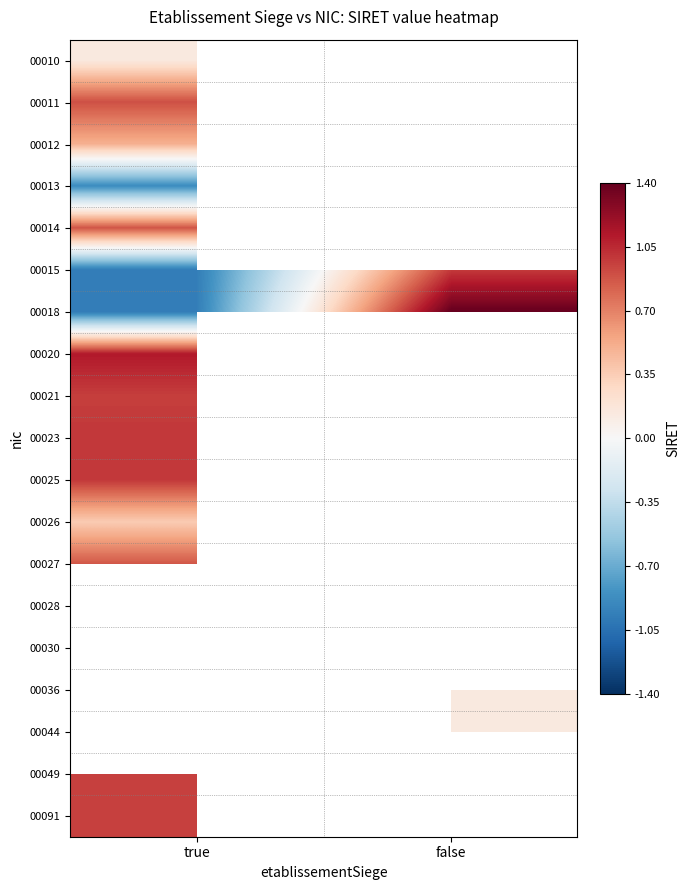

At true, list the series in order from largest to smallest.

00020, 00023, 00025, 00011, 00027, 00028, 00030, 00021, 00014, 00012, 00010, 00013, 00018, 00015, 00036, 00044, 00049, 00091, 00026